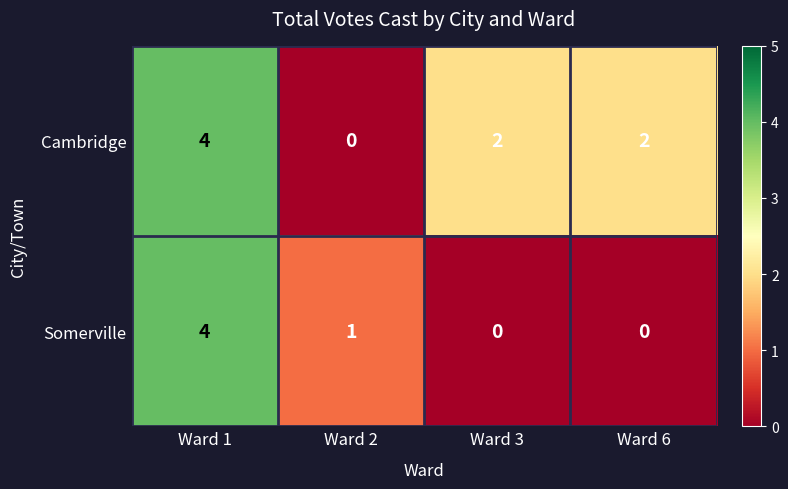

Which label corresponds to the largest value in the chart?

Ward 1